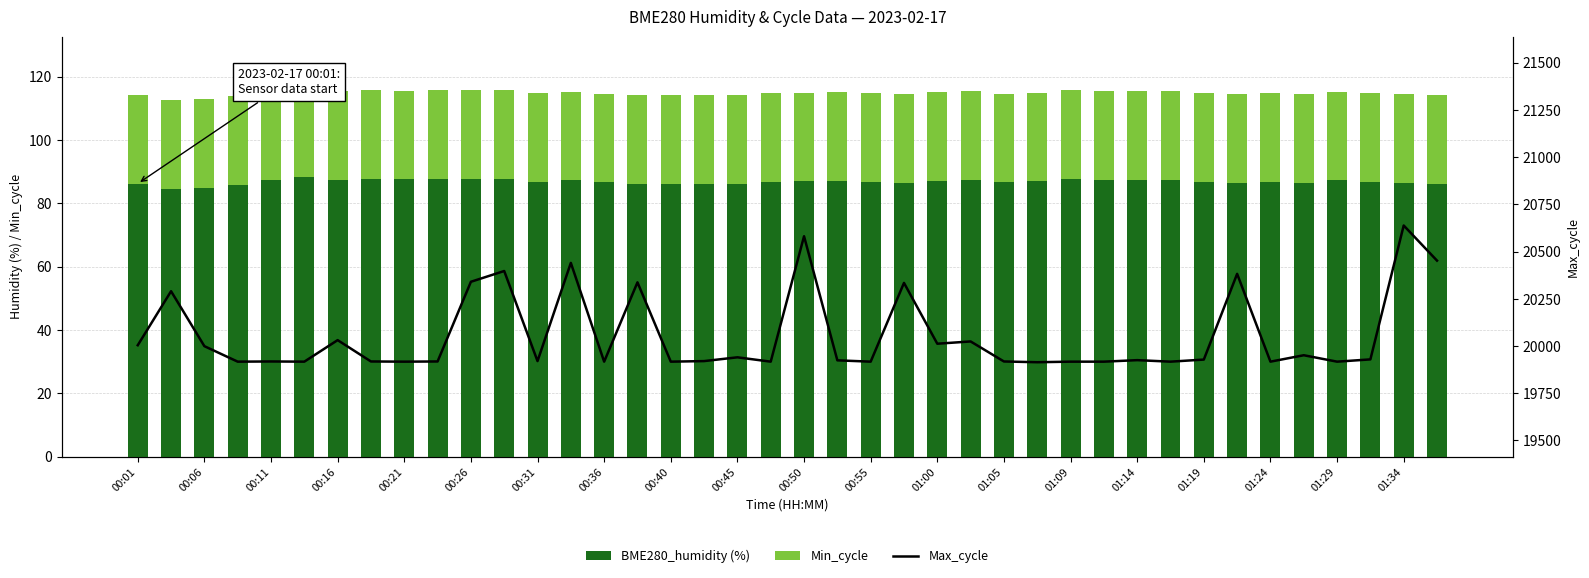

Which series changed the most between 25 and 38?

Max_cycle